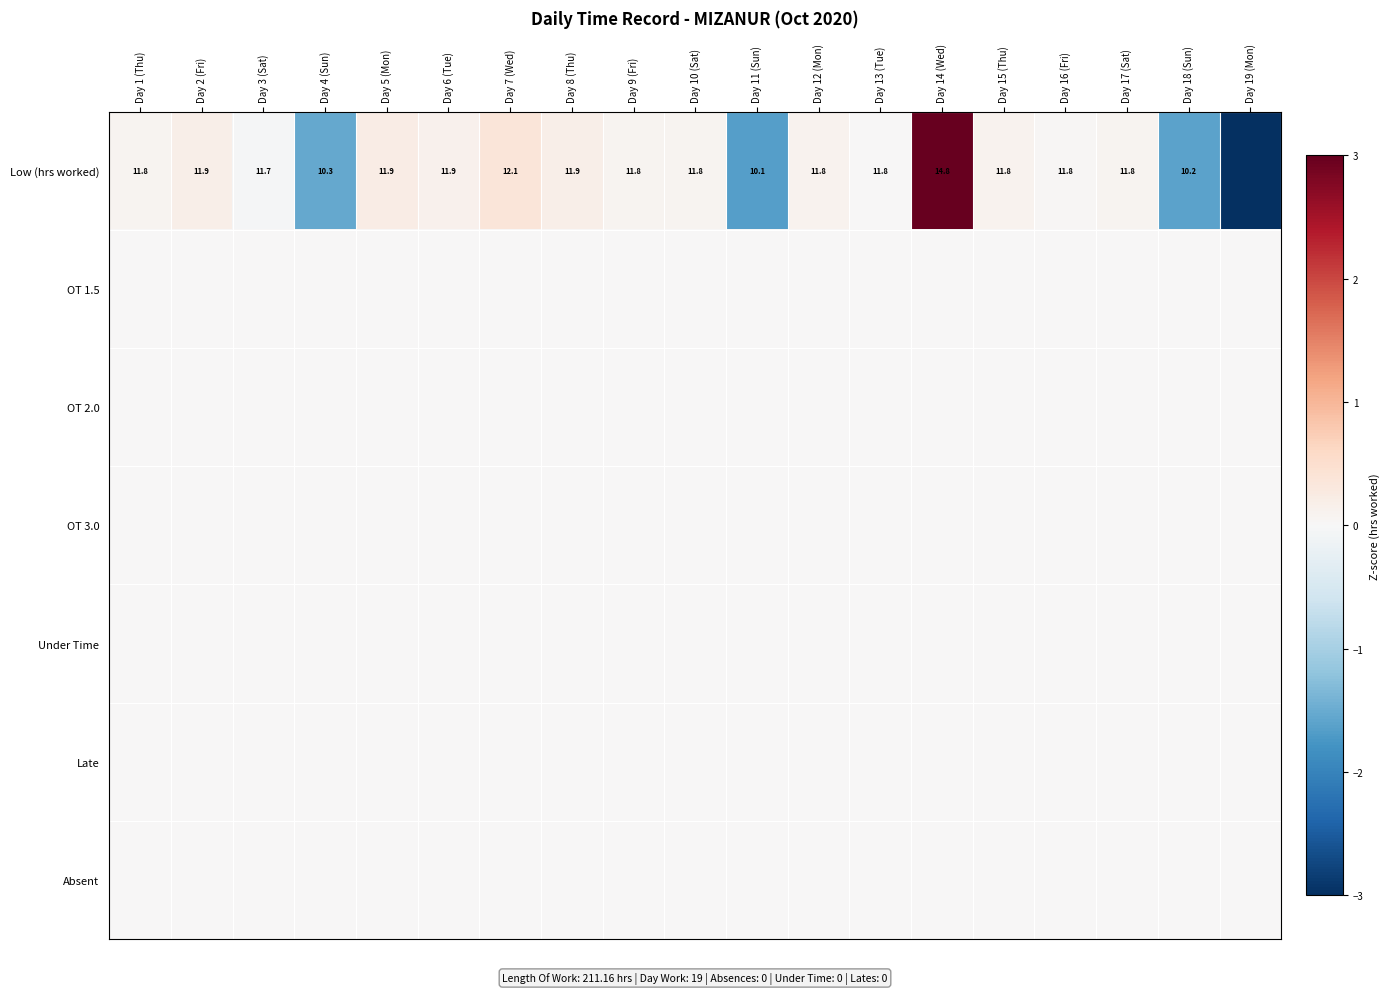

The value of Low (hrs worked) at Day 7 (Wed) is 0.2. True or false?

False